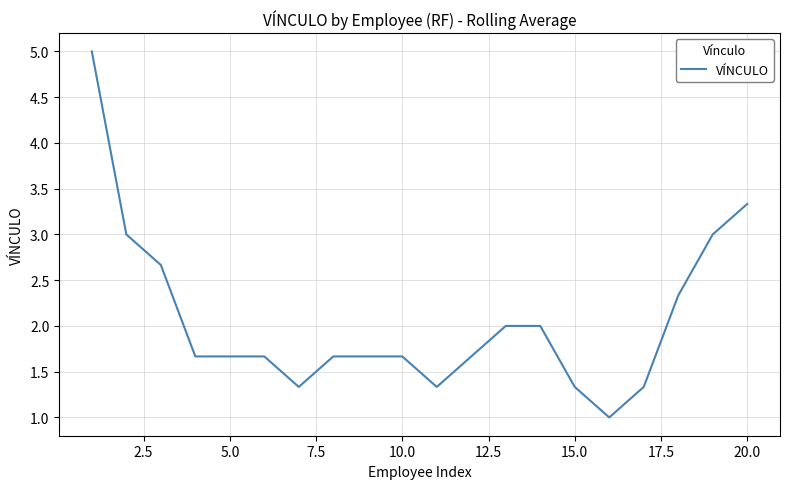

What is the difference between the maximum and minimum values?

4.0